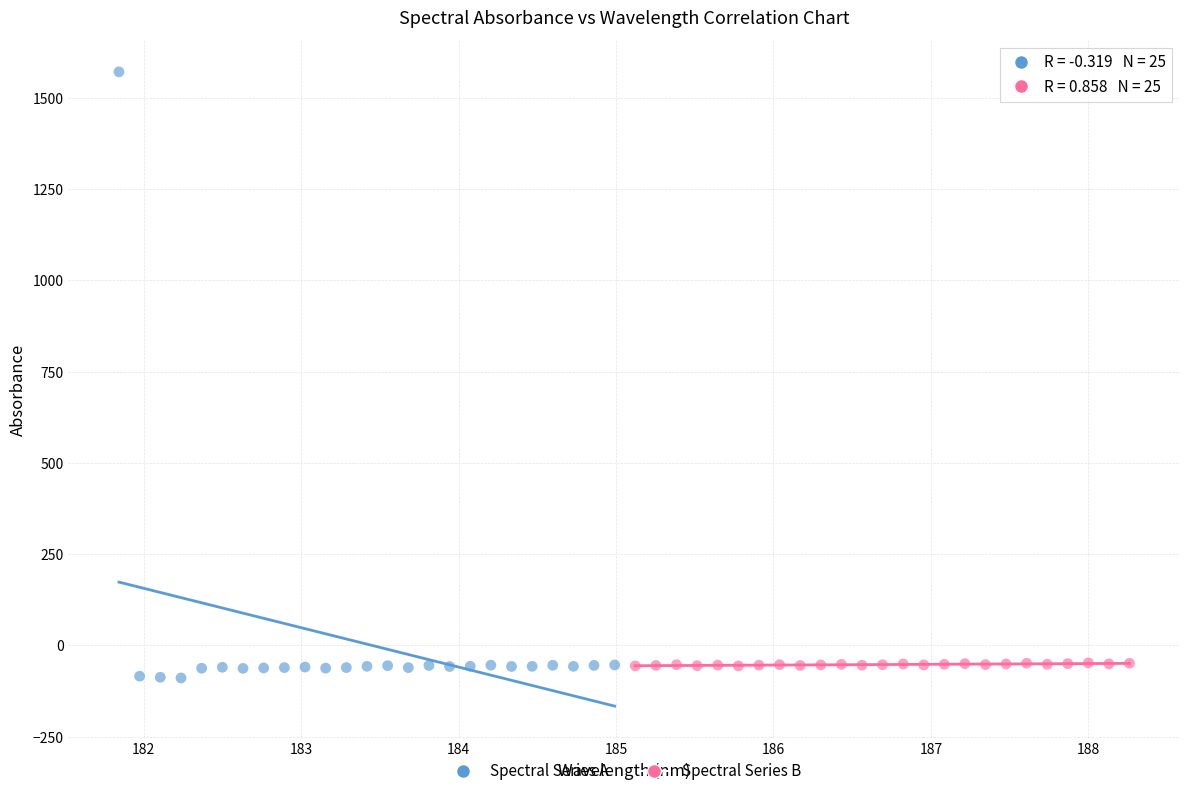

Which series has the widest spread of Y values?

Spectral Series A